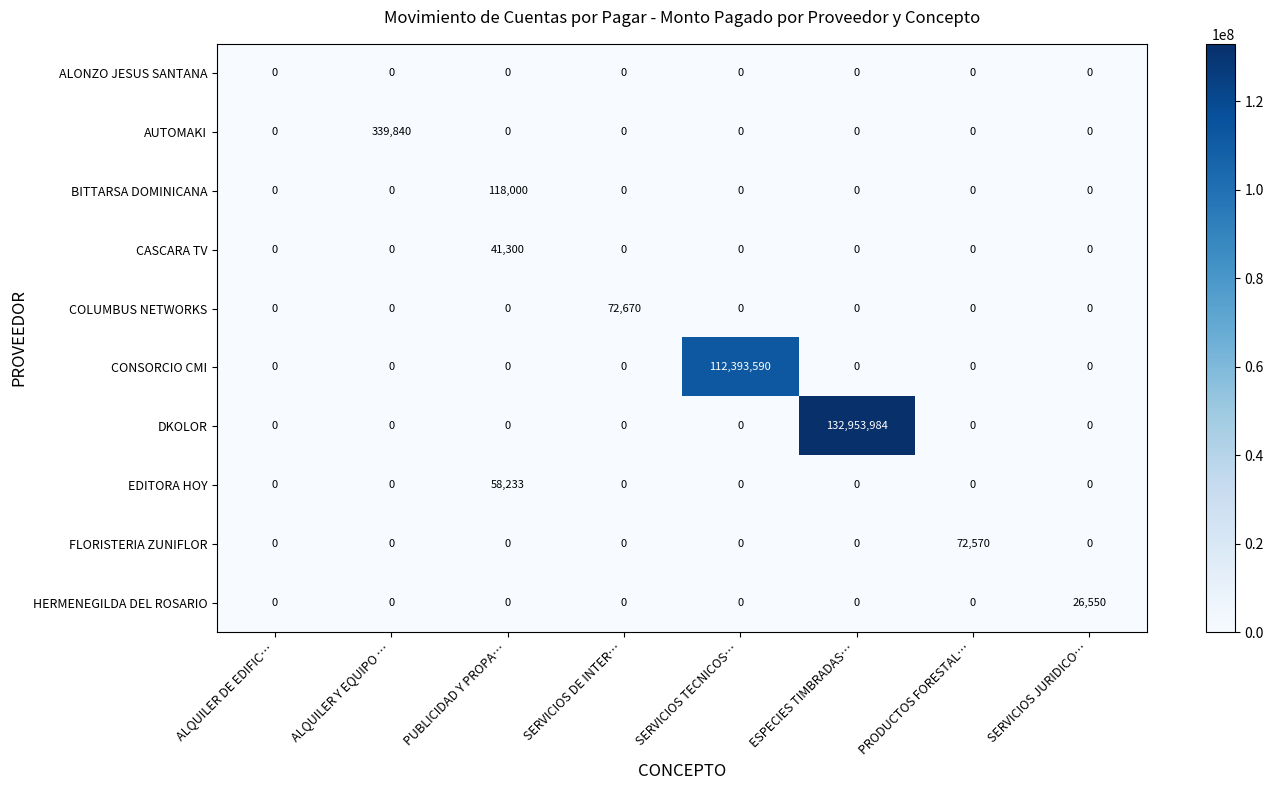

At how many categories does at least one series exceed 66125374?

2